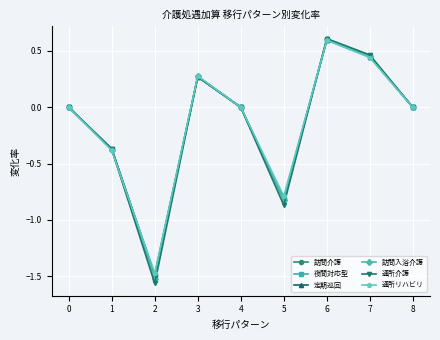

Is the value of 通所介護 at 6 greater than the value of 通所リハビリ at 2?

Yes